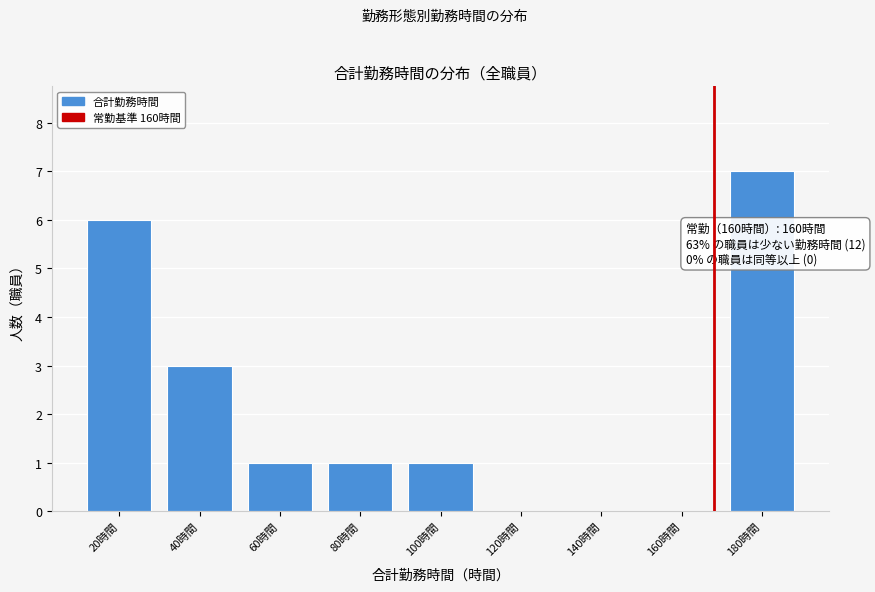

Reading left to right, extract all data points from this chart.

20時間=6	40時間=3	60時間=1	80時間=1	100時間=1	120時間=0	140時間=0	160時間=0	180時間=7